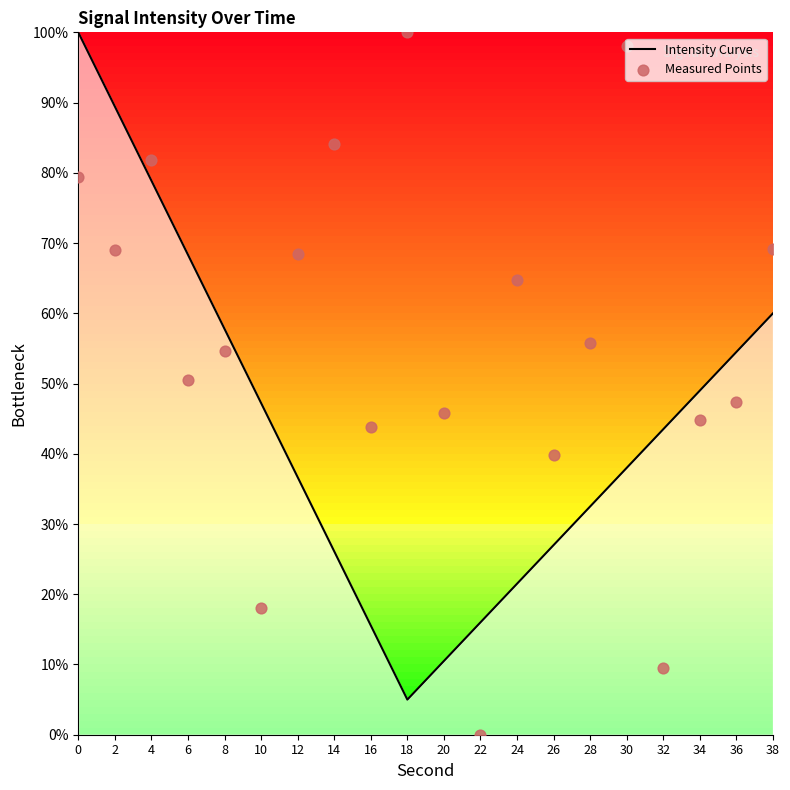

Between 10 and 14, which is larger?

14